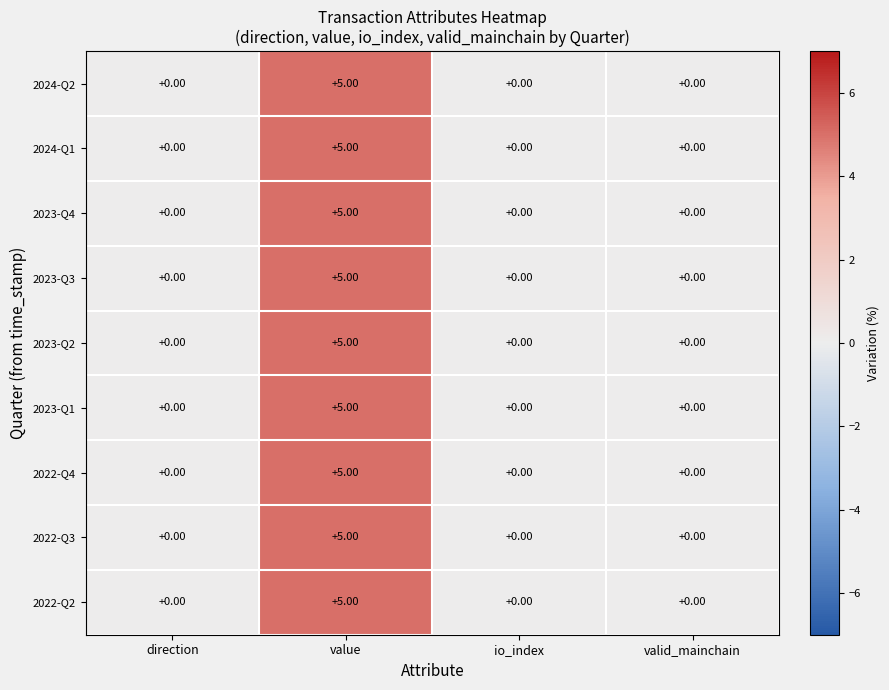

At which category is the sum across all series the highest?

value